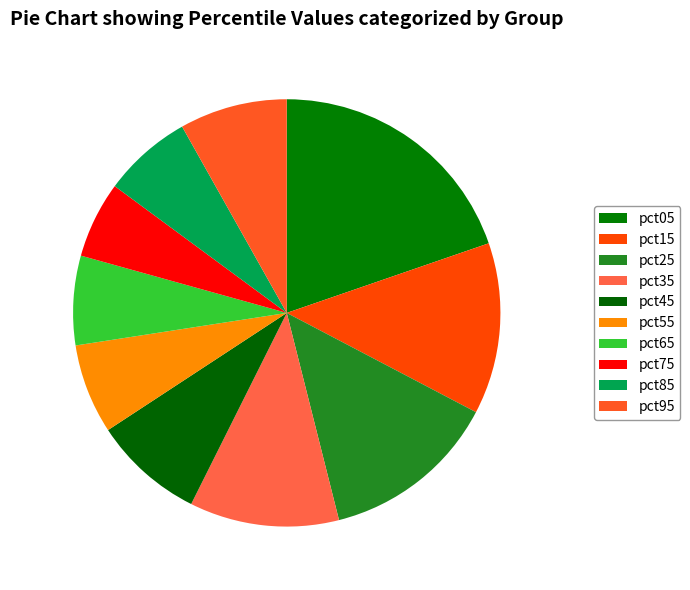

Count the number of slices in the pie.

10